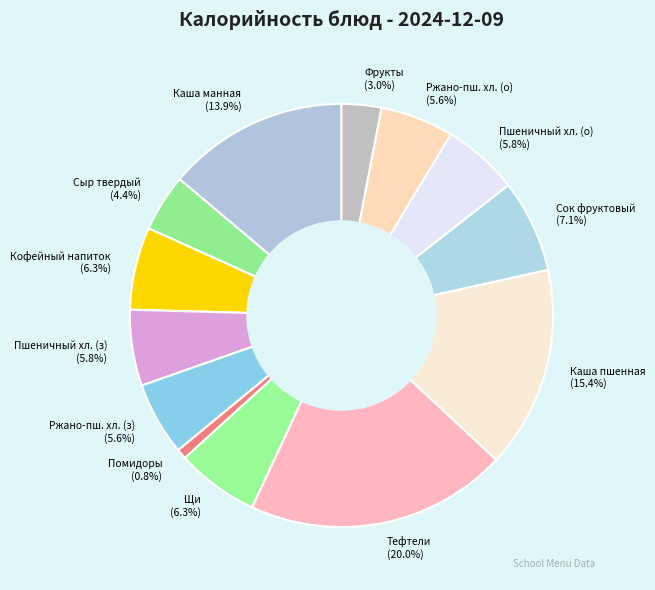

Count the number of slices in the pie.

13